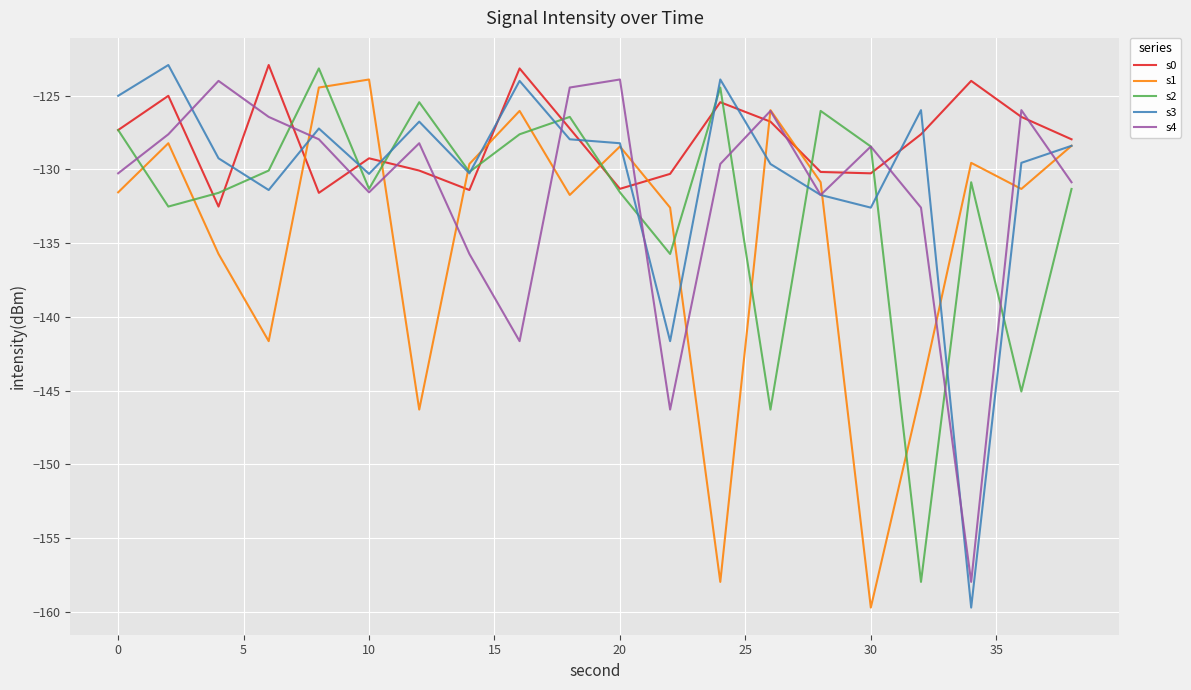

What is the maximum value for s1?

-123.9